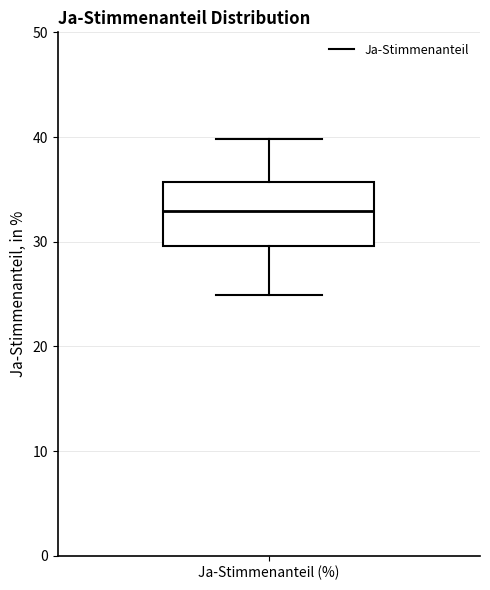

Transcribe this box plot: give where the median line is, the range the box spans, and where the two whiskers end, as read against the y-axis. The values are not printed on the chart, so give them approximately, as read against the axis.

median 33, box 30 to 36, whiskers 25 to 40